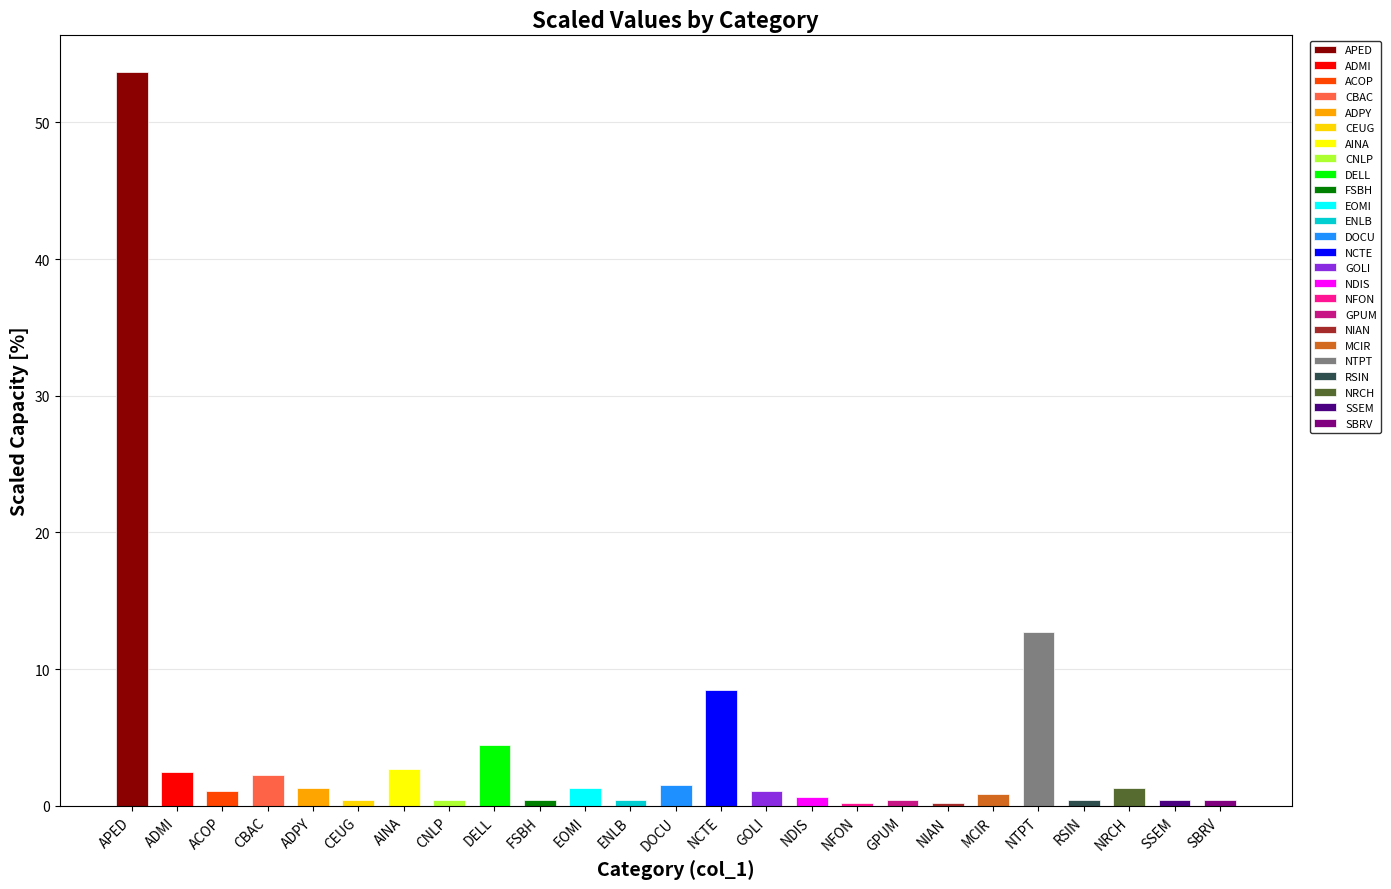

Count the number of categories in the chart.

25